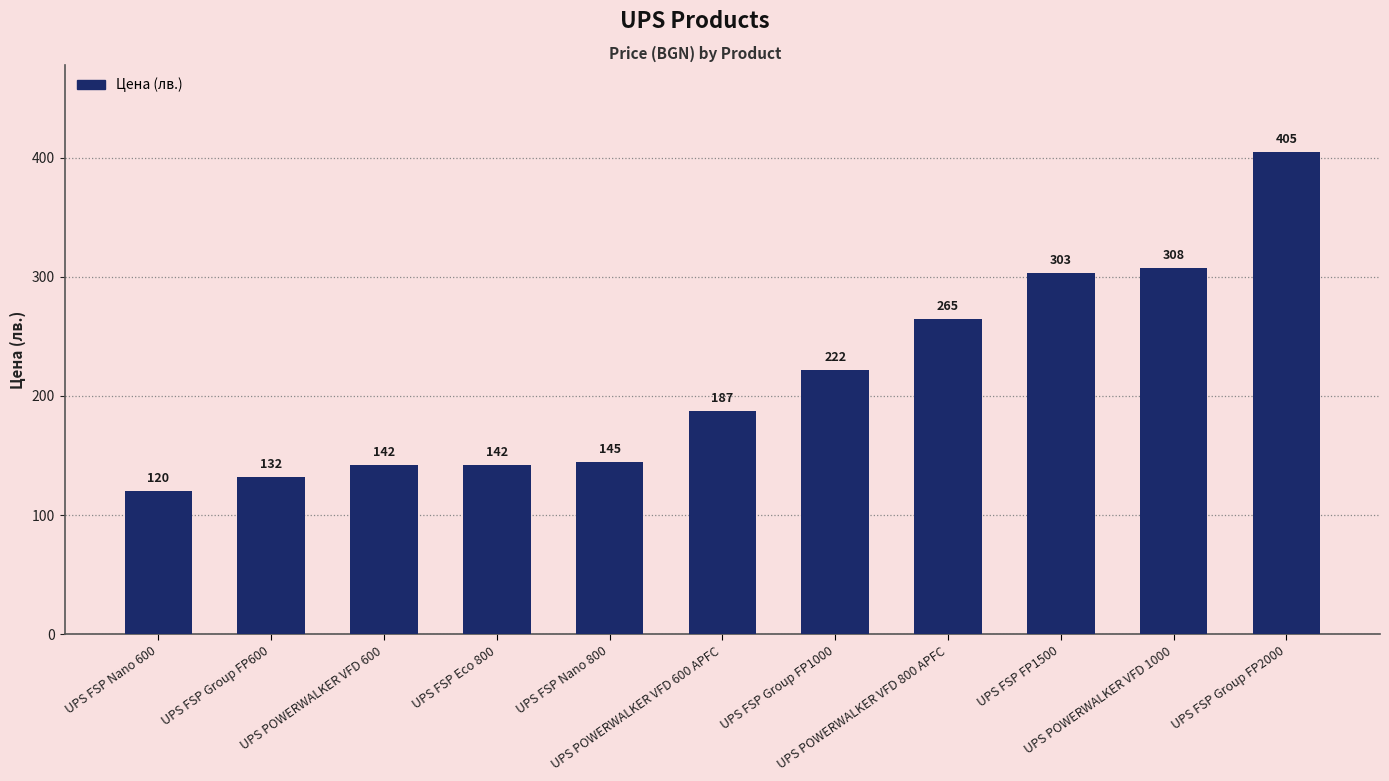

What is the minimum value shown in the chart?

120.0